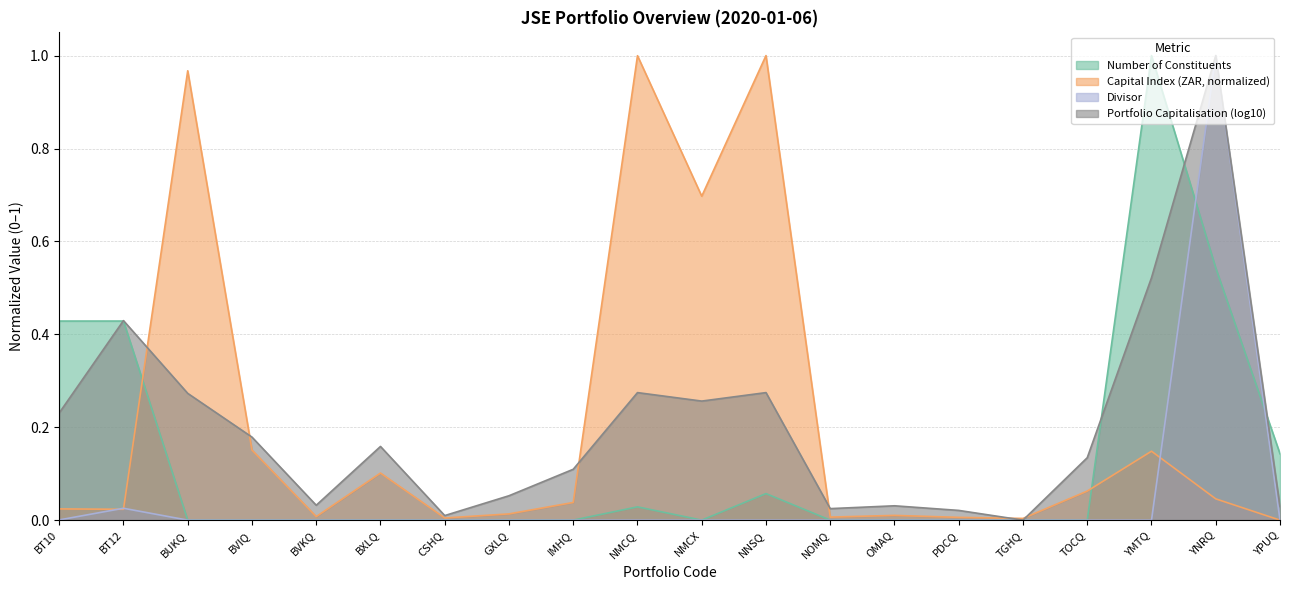

What is the average value of the Number of Constituents series?

0.1